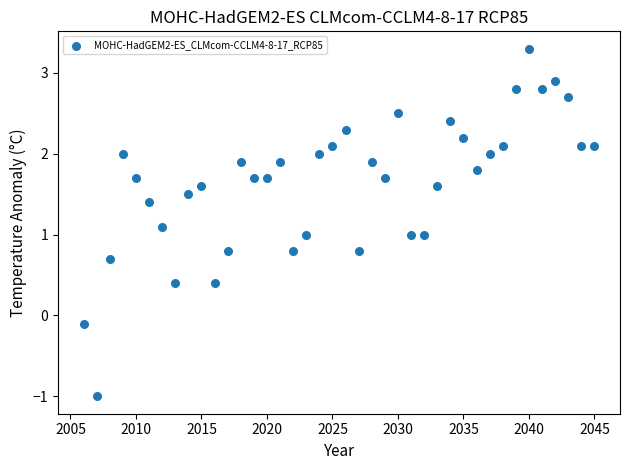

What is the range of Y values (max minus min)?

4.3